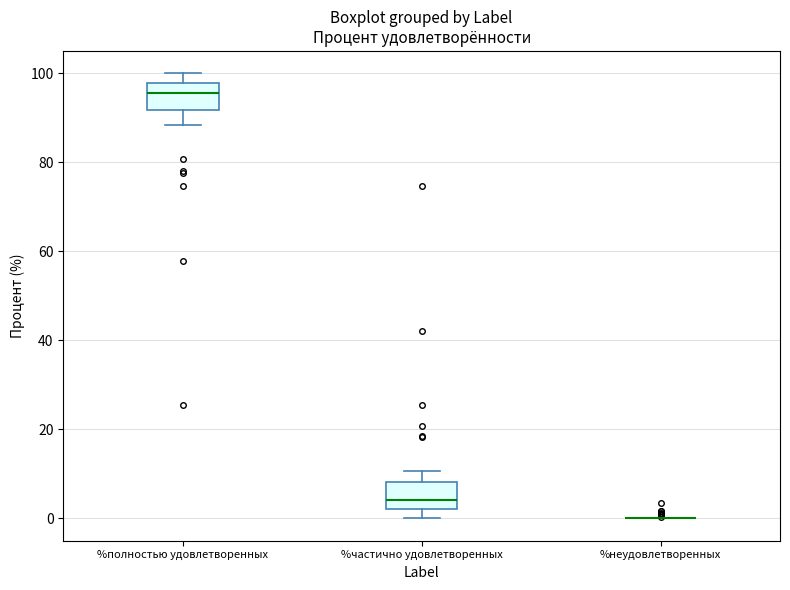

Reading left to right, transcribe this box plot: for each box, give where its median line is, the range the box spans, and where its two whiskers end, as read against the y-axis. The values are not printed on the chart, so give them approximately, as read against the axis.

%полностью удовлетворенных: median 96, box 92 to 98, whiskers 88 to 100
%частично удовлетворенных: median 4, box 2 to 8, whiskers 0 to 10
%неудовлетворенных: box collapsed to a line at 0, whiskers 0 to 0